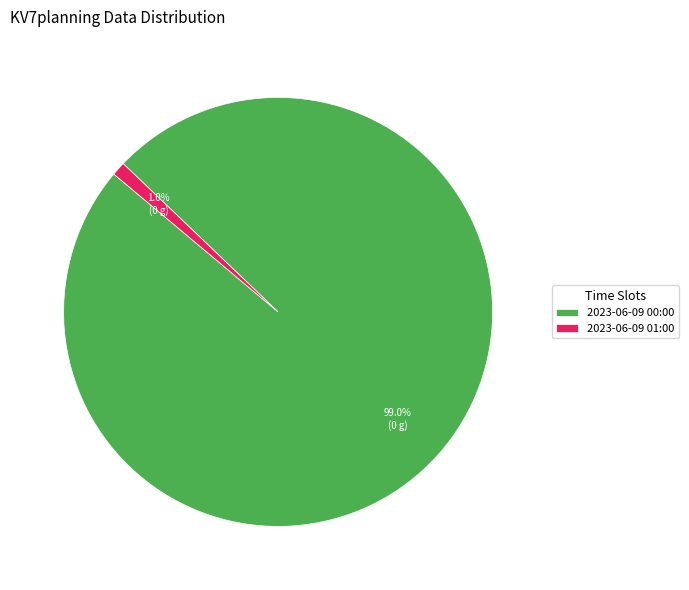

What percentage is the 2023-06-09 01:00 slice, to the nearest percent?

1%